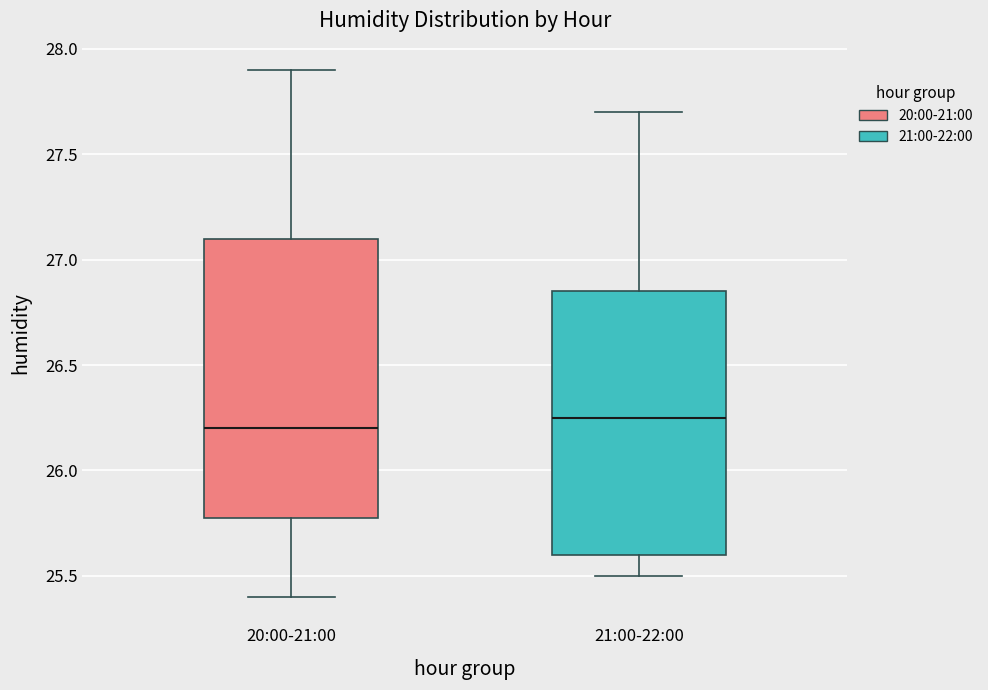

Reading left to right, read every box against the y-axis: the position of its median line, the range the box covers, and the ends of its whiskers. The values are not printed on the chart, so give them approximately, as read against the axis.

20:00-21:00: median 26.20, box 25.80 to 27.10, whiskers 25.40 to 27.90
21:00-22:00: median 26.25, box 25.60 to 26.85, whiskers 25.50 to 27.70